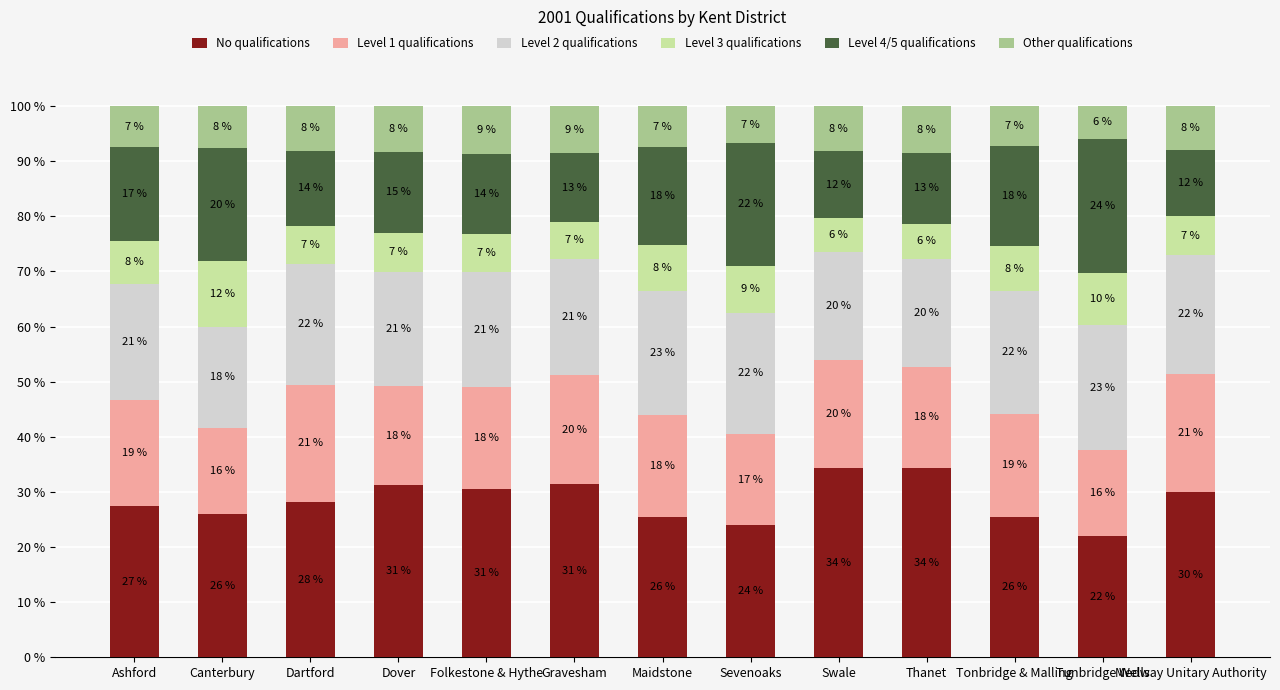

What is the sum of all No qualifications values?

370.2